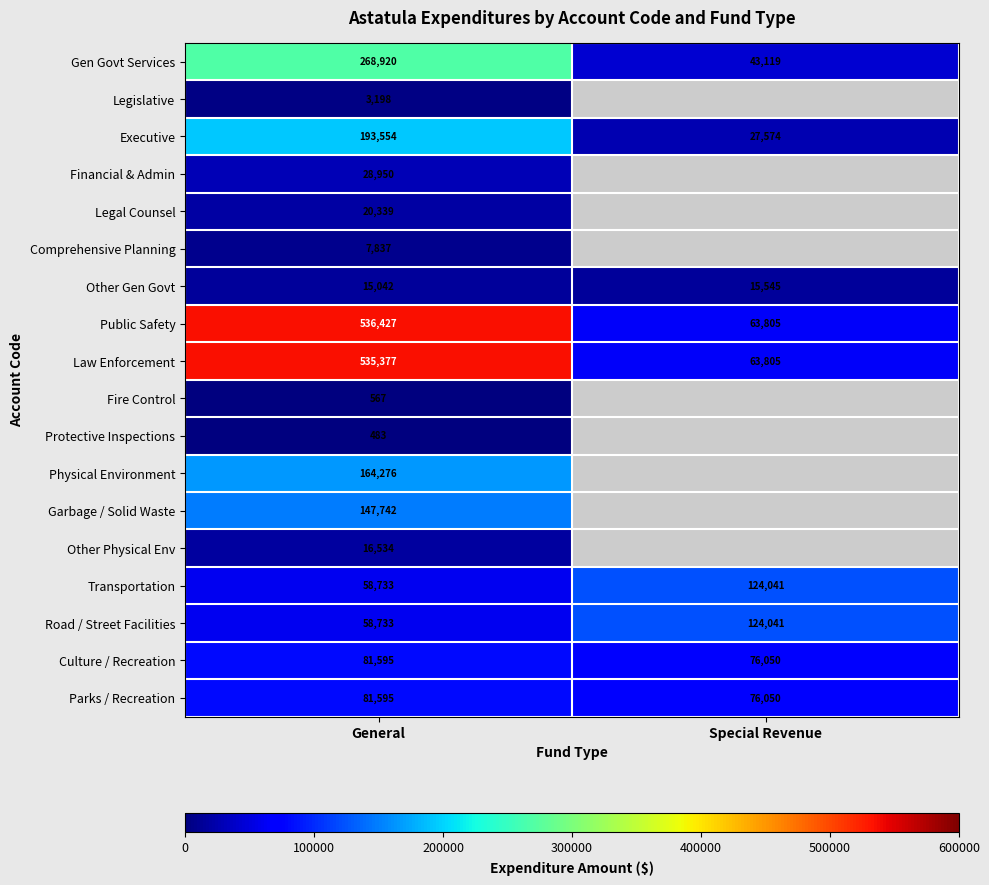

Is it true that Public Safety equals 210997 at General?

False